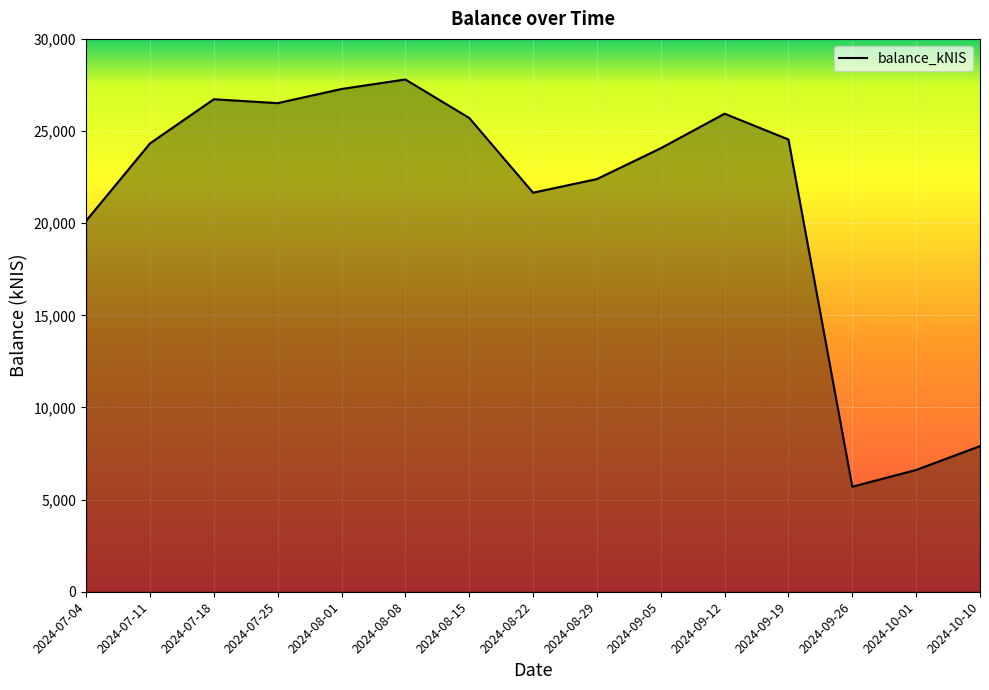

The value at 2024-08-01 is 27281.5. True or false?

True